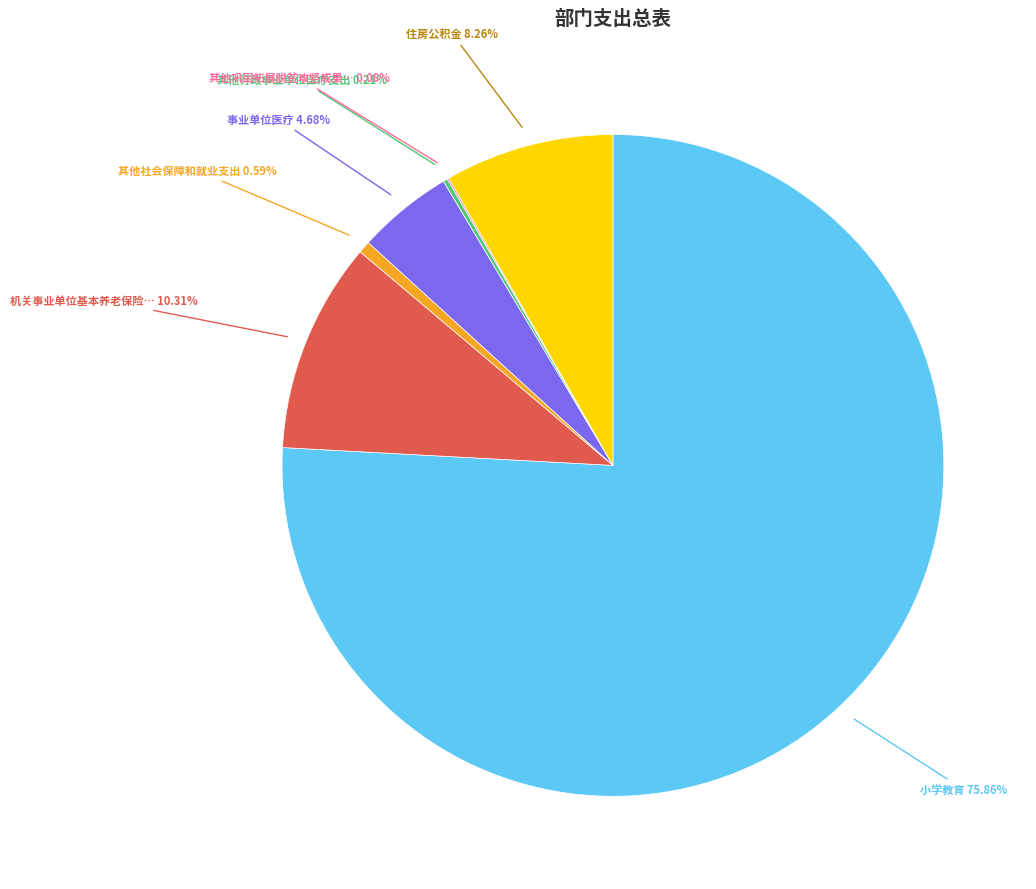

Does any single category account for the majority?

Yes